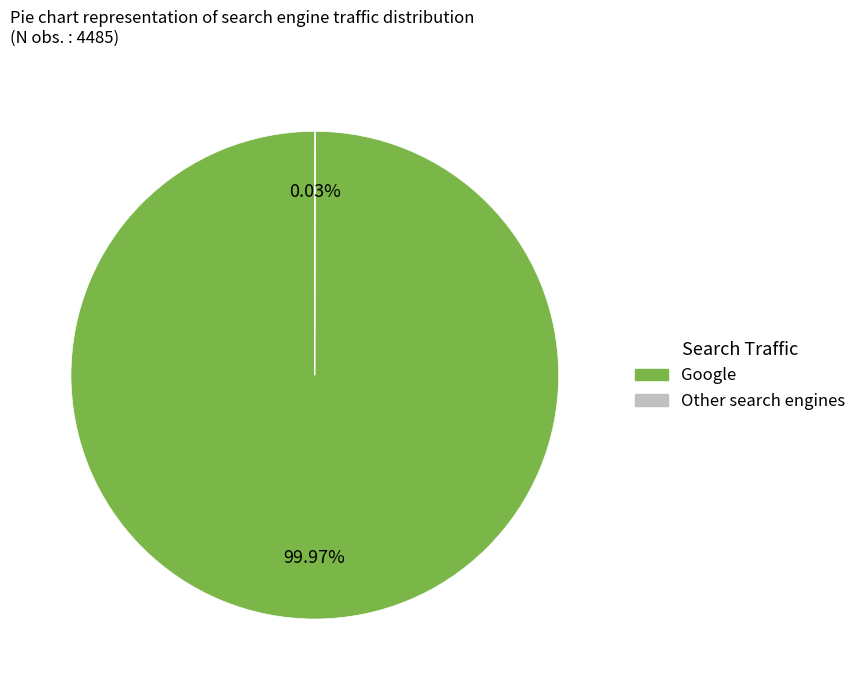

Does any single category account for the majority?

Yes